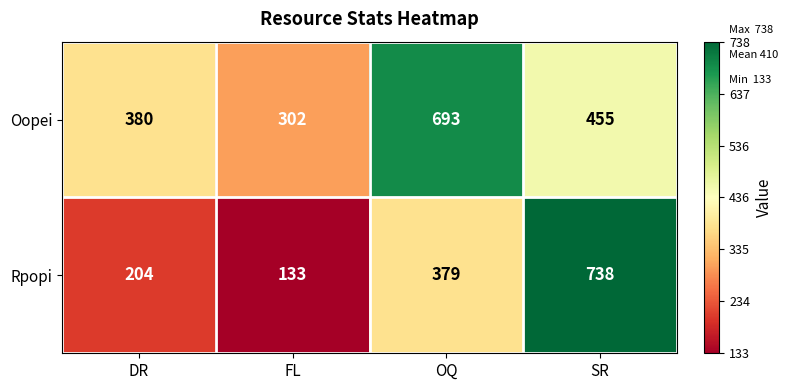

What is the maximum value shown in the chart?

738